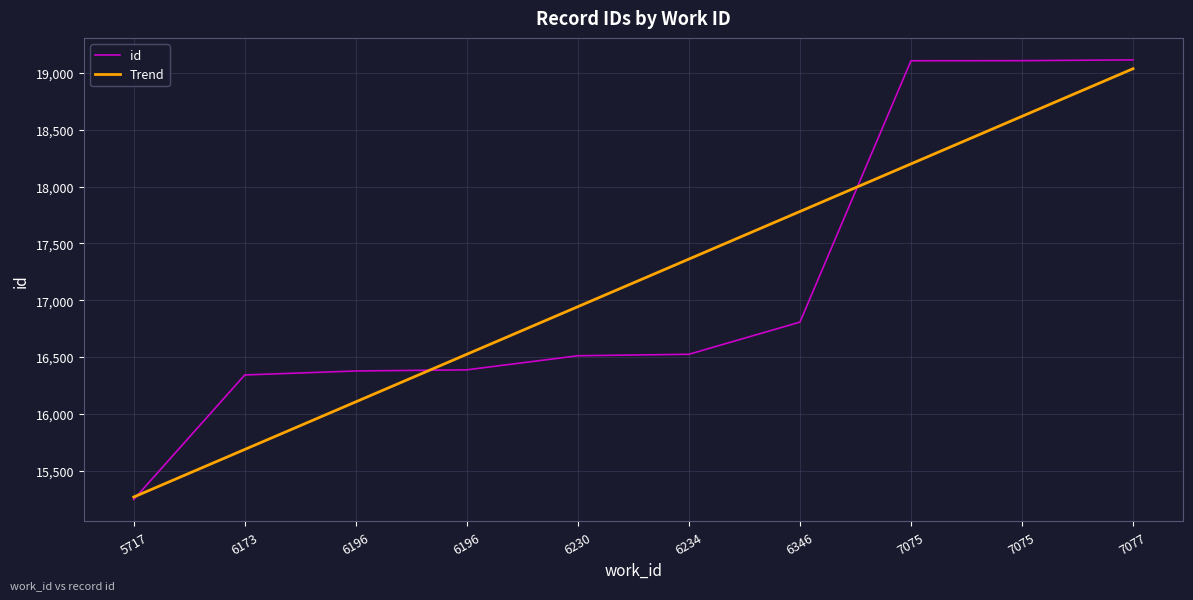

List the series in order of their peak value, highest first.

id, Trend